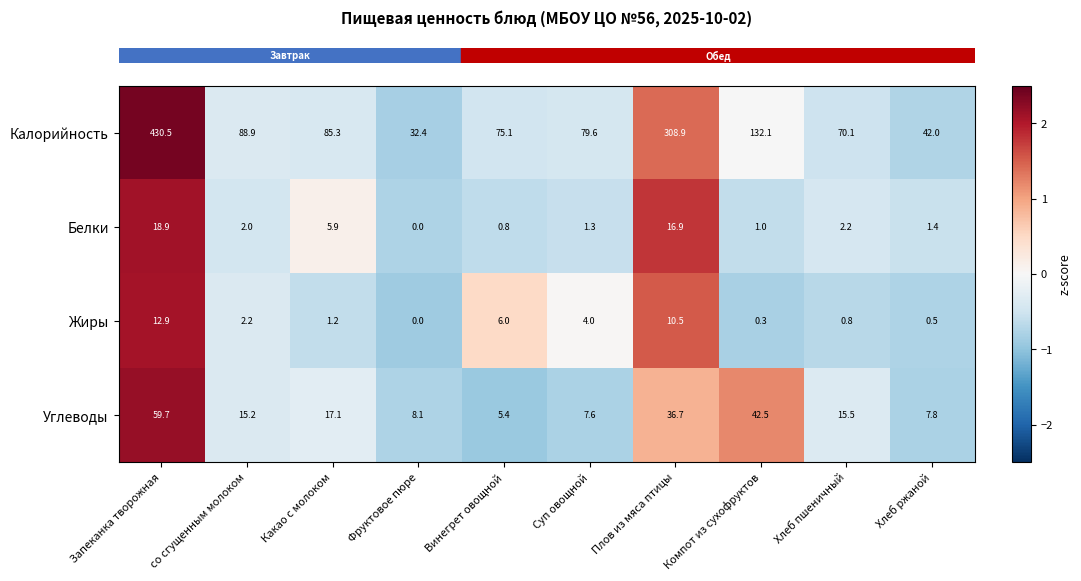

Where is Калорийность nearest to the value 231?

Плов из мяса птицы